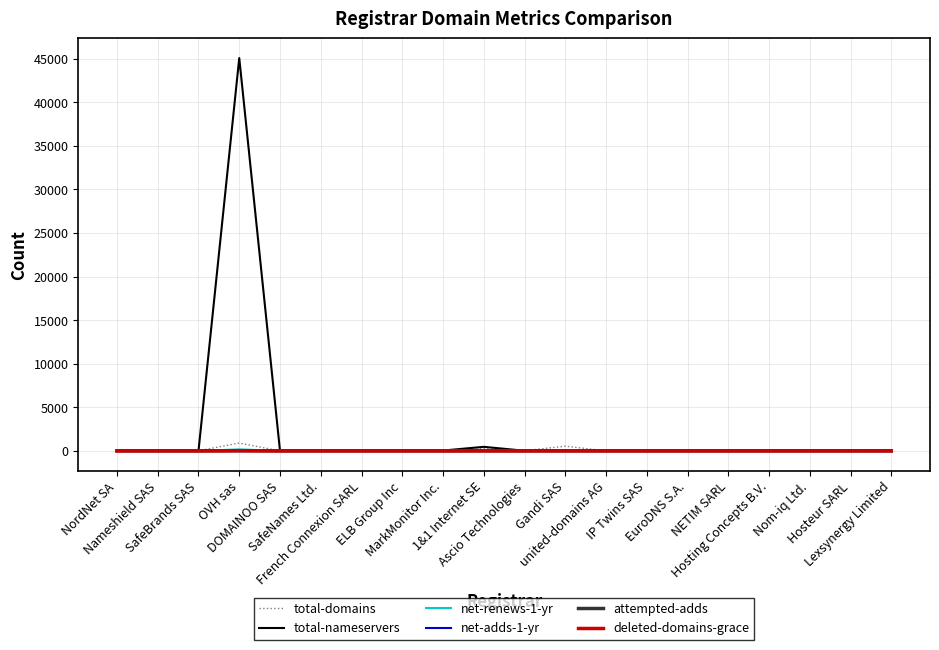

Which series has the widest spread of values?

total-nameservers